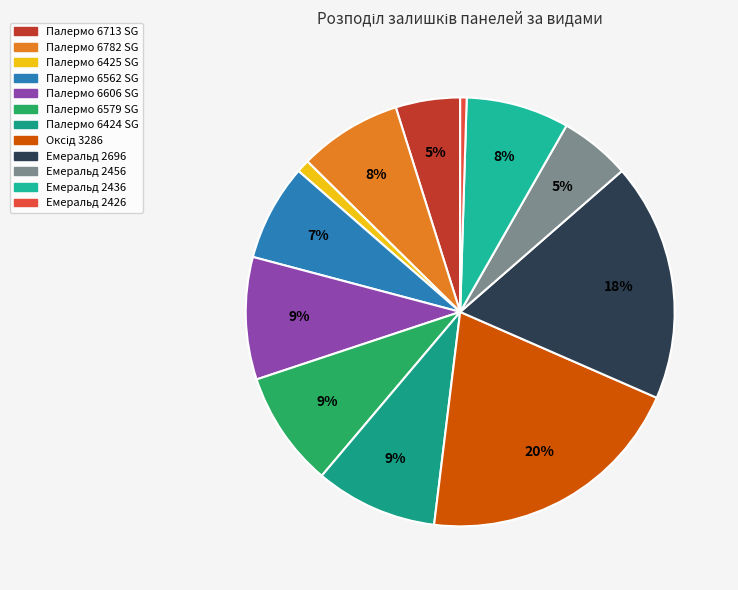

To the nearest percent, what portion does Палермо 6562 SG represent?

7%